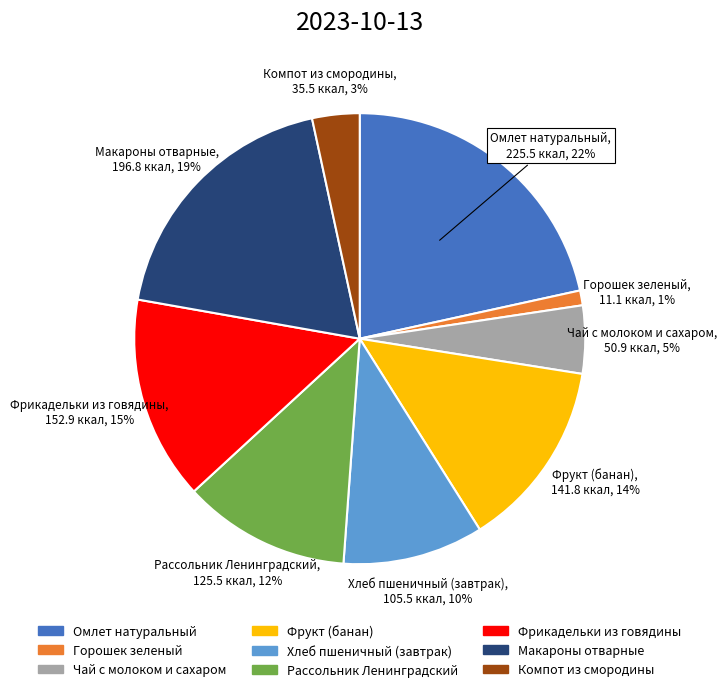

Which has a higher value, Чай с молоком и сахаром or Горошек зеленый?

Чай с молоком и сахаром